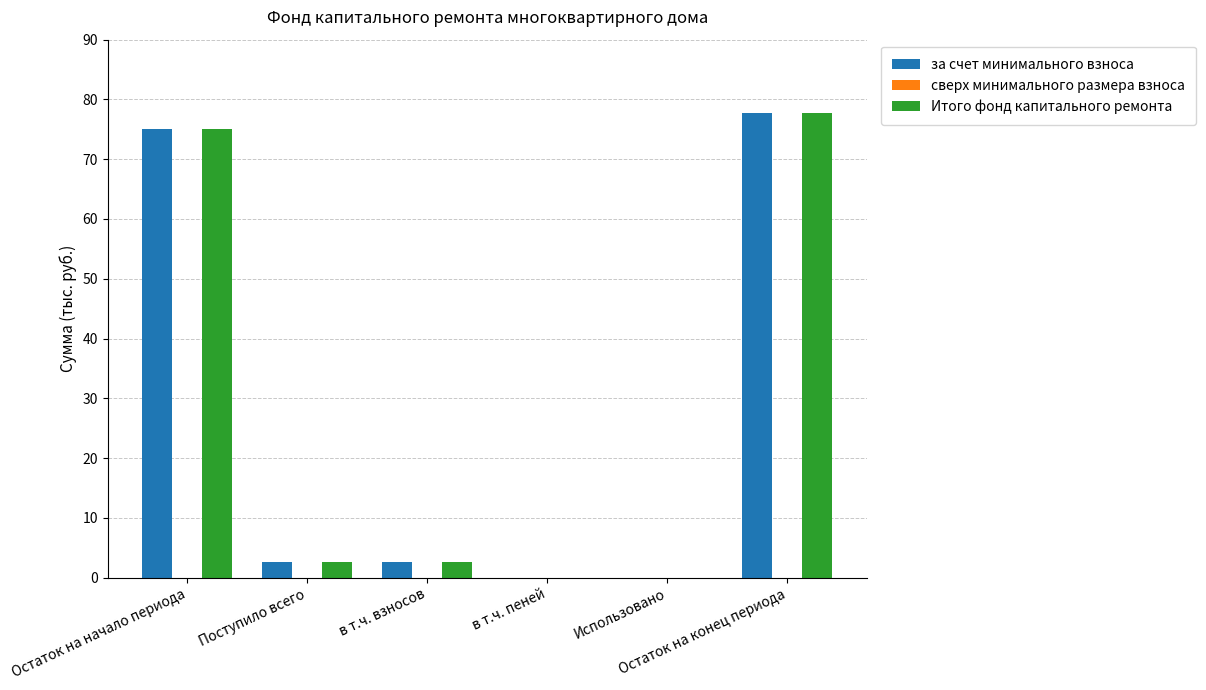

What is the maximum value shown in the chart?

77.8